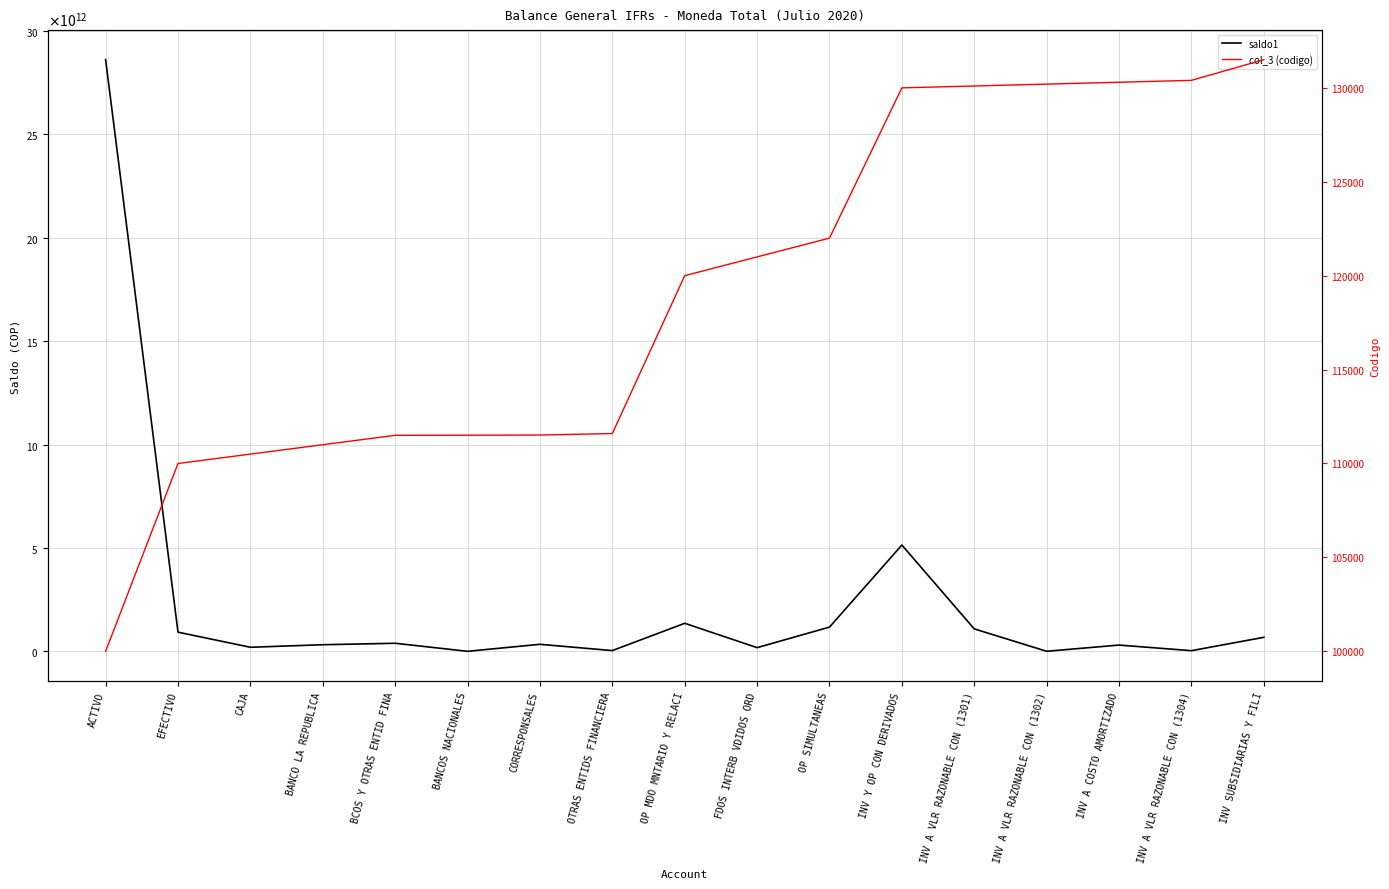

Reading right to left, extract all data points from this chart.

saldo1: INV SUBSIDIARIAS Y FILI=683534003717.9	INV A VLR RAZONABLE CON (1304)=38234086000.0	INV A COSTO AMORTIZADO=309022543253.8	INV A VLR RAZONABLE CON (1302)=8963624676.4	INV A VLR RAZONABLE CON (1301)=1091044064655.0	INV Y OP CON DERIVADOS=5144852031836.6	OP SIMULTANEAS=1177600055252.4	FDOS INTERB VDIDOS ORD=184537076671.0	OP MDO MNTARIO Y RELACI=1362137131923.4	OTRAS ENTIDS FINANCIERA=42879183723.1	CORRESPONSALES=345965859122.8	BANCOS NACIONALES=7541477359.9	BCOS Y OTRAS ENTID FINA=396386520205.8	BANCO LA REPUBLICA=325995437293.0	CAJA=202977995965.7	EFECTIVO=932981256266.5	ACTIVO=28614574925254.5
col_3 (codigo): INV SUBSIDIARIAS Y FILI=131500.0	INV A VLR RAZONABLE CON (1304)=130400.0	INV A COSTO AMORTIZADO=130300.0	INV A VLR RAZONABLE CON (1302)=130200.0	INV A VLR RAZONABLE CON (1301)=130100.0	INV Y OP CON DERIVADOS=130000.0	OP SIMULTANEAS=122000.0	FDOS INTERB VDIDOS ORD=121000.0	OP MDO MNTARIO Y RELACI=120000.0	OTRAS ENTIDS FINANCIERA=111595.0	CORRESPONSALES=111515.0	BANCOS NACIONALES=111505.0	BCOS Y OTRAS ENTID FINA=111500.0	BANCO LA REPUBLICA=111000.0	CAJA=110500.0	EFECTIVO=110000.0	ACTIVO=100000.0